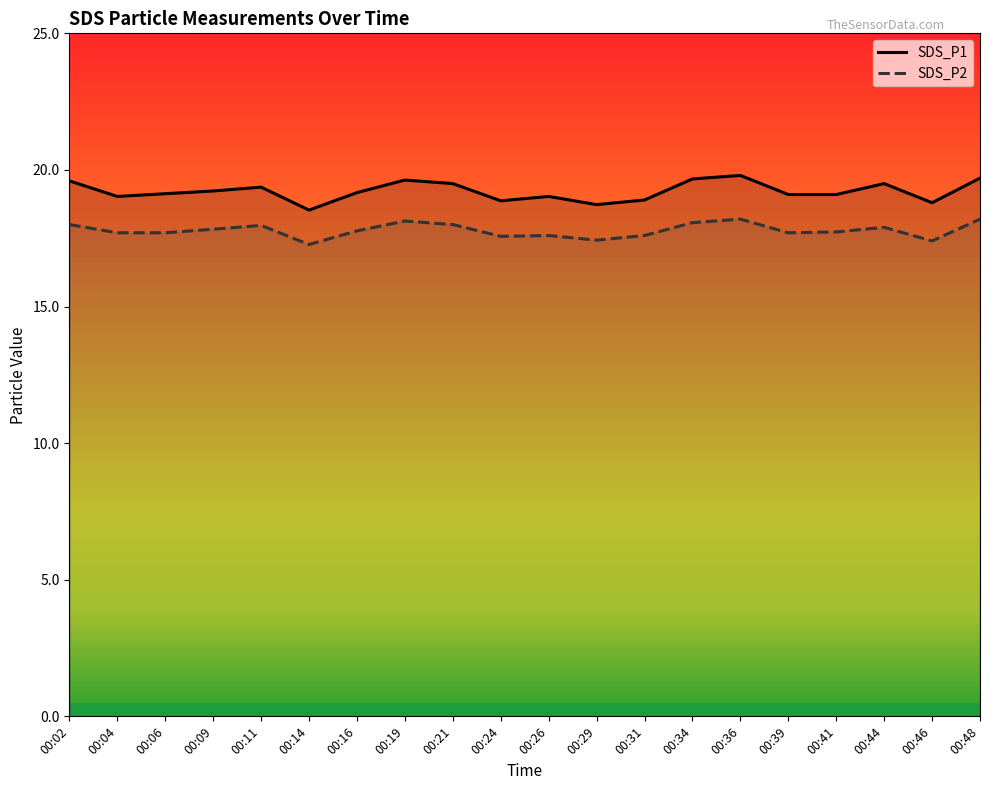

At which category does the chart reach its minimum across all series?

00:14